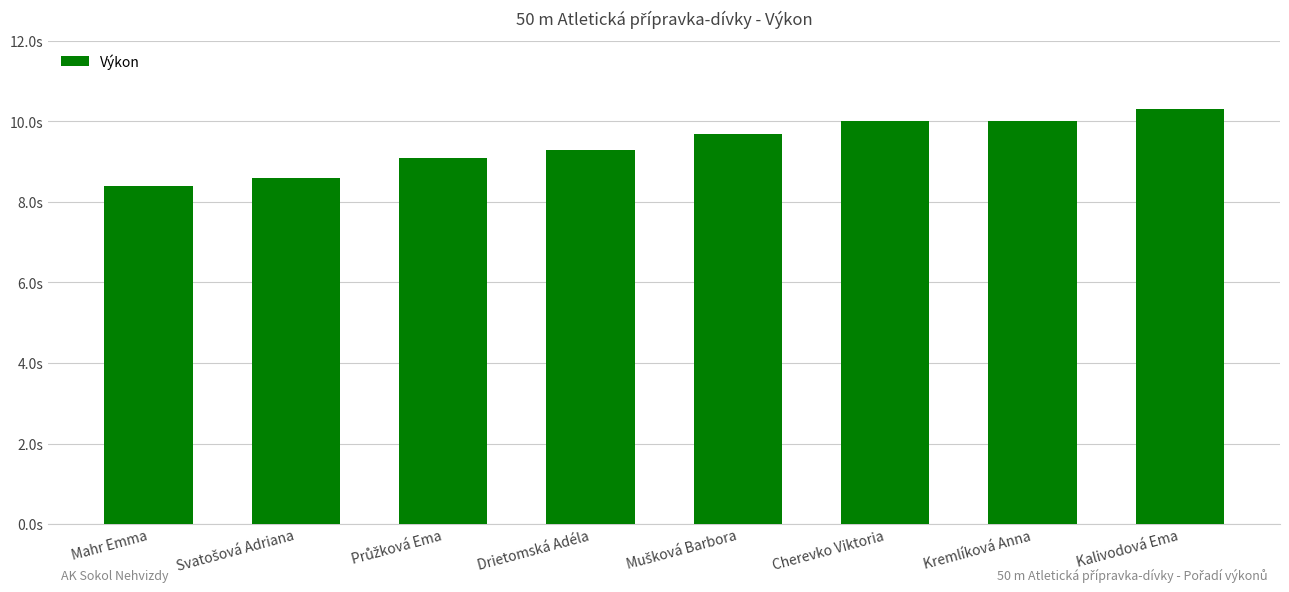

At which label is the value closest to 9?

Průžková Ema